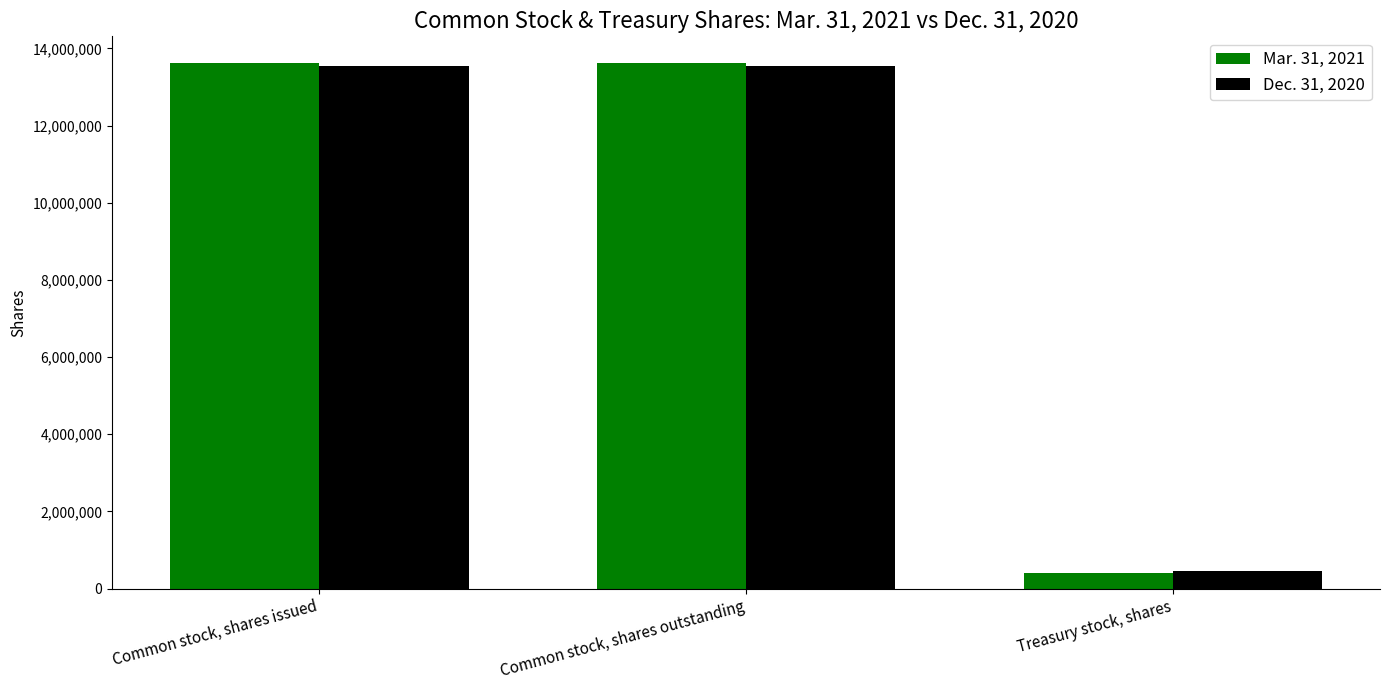

What is the total value across all series at Common stock, shares issued?

27159000